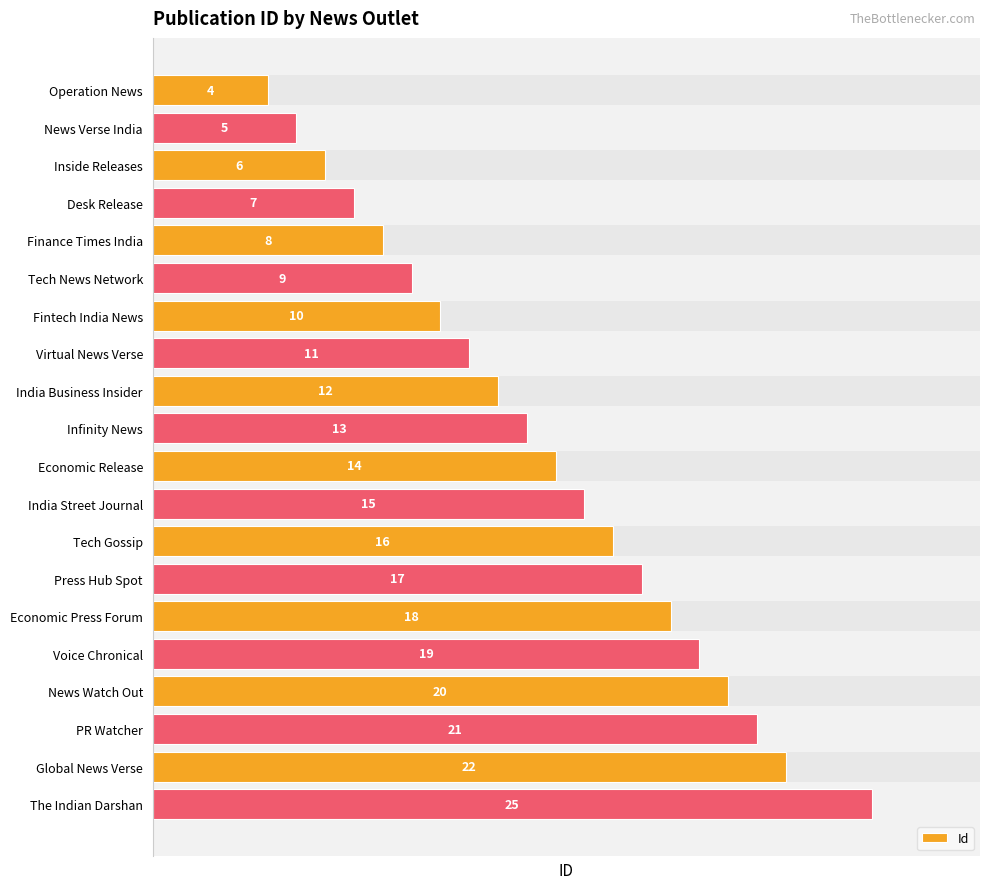

Rank the categories by value from lowest to highest.

Operation News, News Verse India, Inside Releases, Desk Release, Finance Times India, Tech News Network, Fintech India News, Virtual News Verse, India Business Insider, Infinity News, Economic Release, India Street Journal, Tech Gossip, Press Hub Spot, Economic Press Forum, Voice Chronical, News Watch Out, PR Watcher, Global News Verse, The Indian Darshan